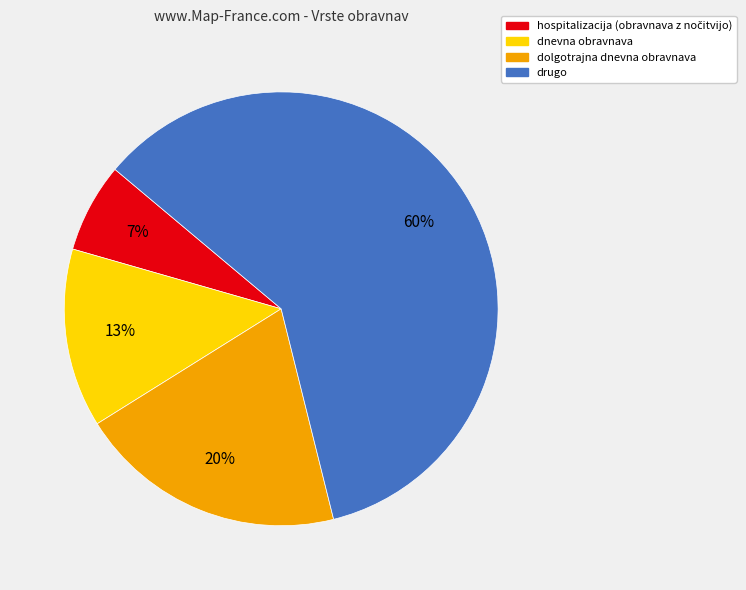

Is there any slice that represents more than half of the pie?

Yes